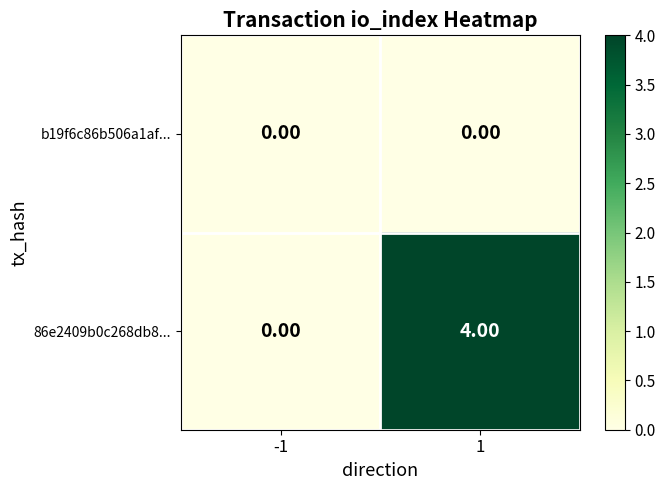

List the series in order of their overall mean, highest first.

86e2409b0c268db8..., b19f6c86b506a1af...